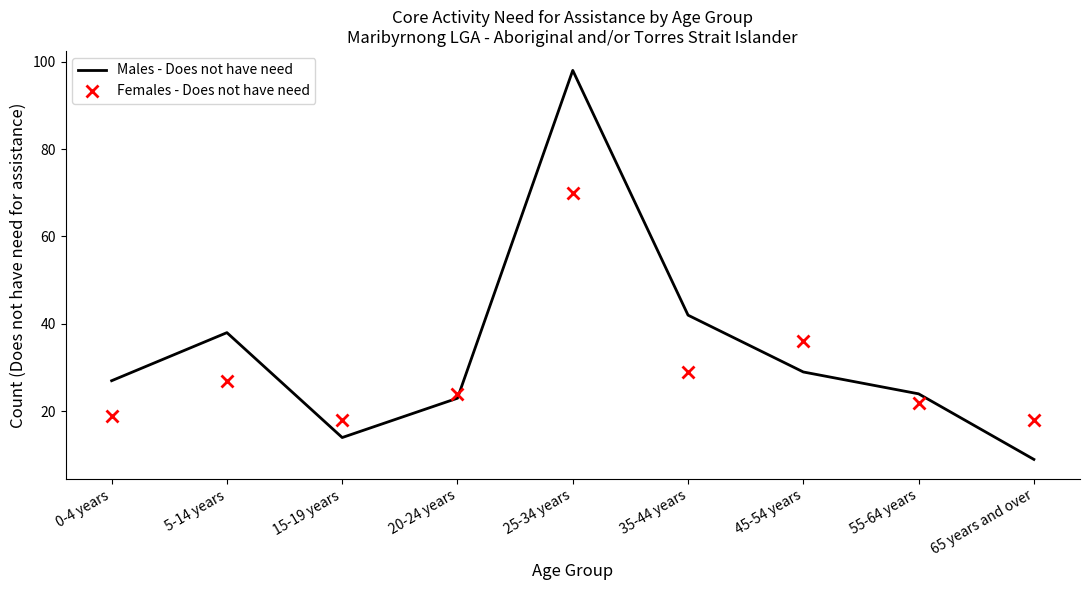

Where is Females - Does not have need nearest to the value 44?

45-54 years